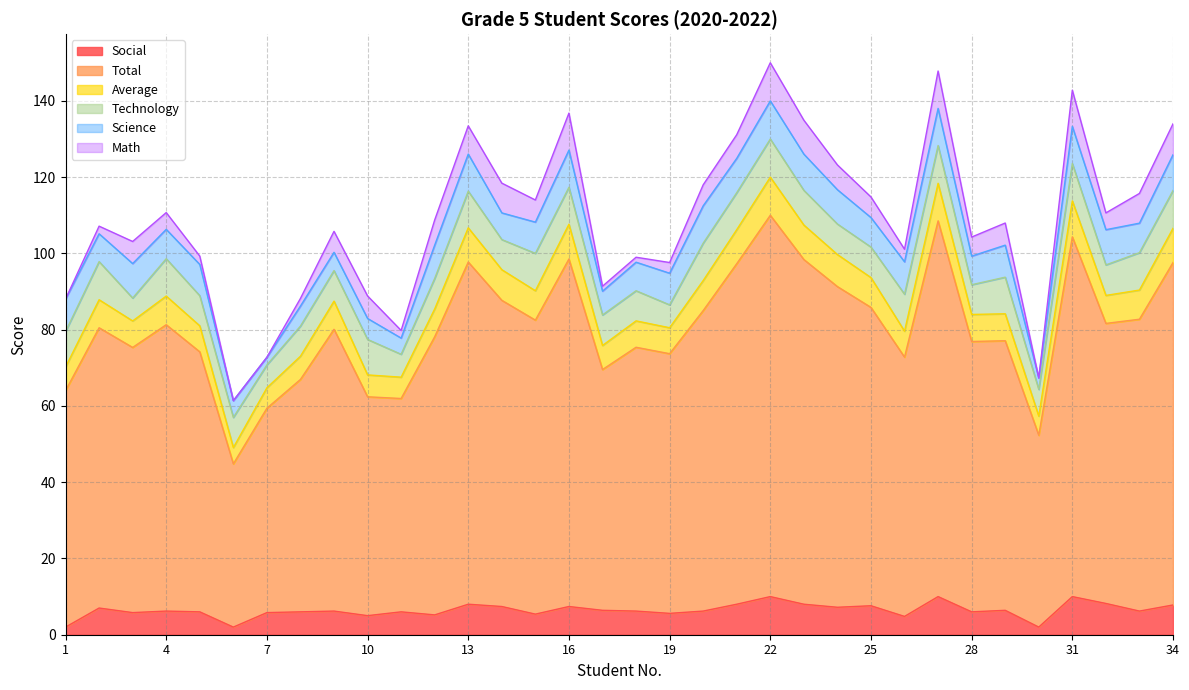

What is the difference between the Total values at 8 and 30?

15.7